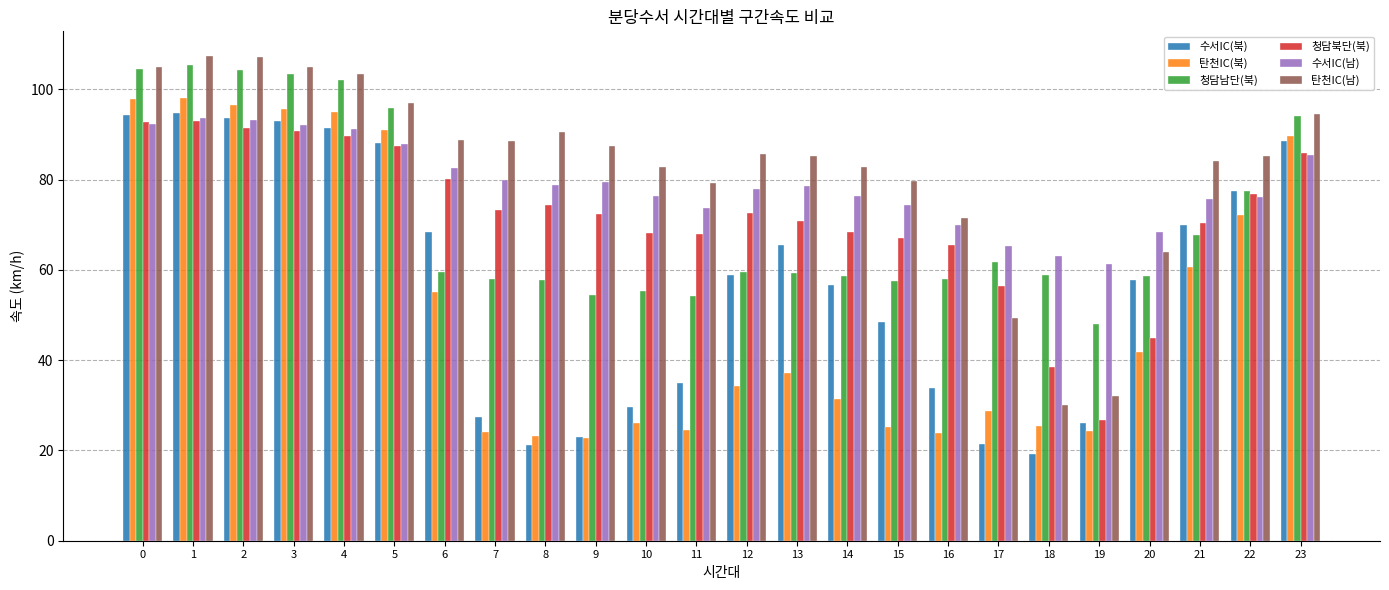

What is the difference between the 청담북단(북) values at 15 and 3?

23.7